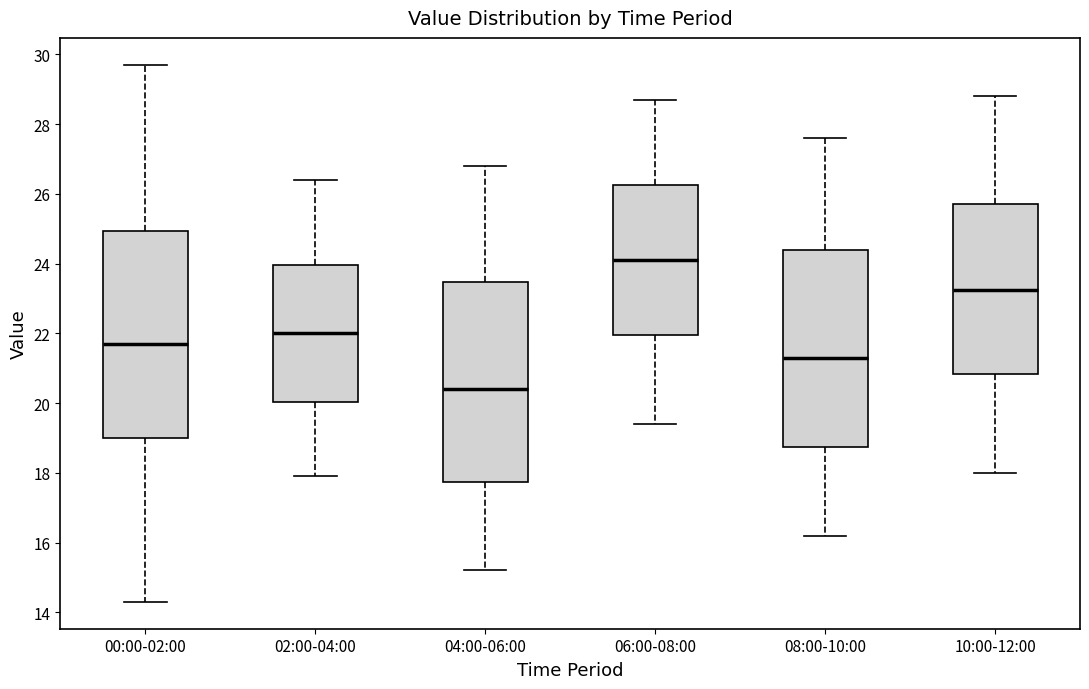

Reading left to right, read every box against the y-axis: the position of its median line, the range the box covers, and the ends of its whiskers. The values are not printed on the chart, so give them approximately, as read against the axis.

00:00-02:00: median 21.8, box 19.0 to 25.0, whiskers 14.4 to 29.8
02:00-04:00: median 22.0, box 20.0 to 24.0, whiskers 18.0 to 26.4
04:00-06:00: median 20.4, box 17.8 to 23.4, whiskers 15.2 to 26.8
06:00-08:00: median 24.2, box 22.0 to 26.2, whiskers 19.4 to 28.8
08:00-10:00: median 21.4, box 18.8 to 24.4, whiskers 16.2 to 27.6
10:00-12:00: median 23.2, box 20.8 to 25.8, whiskers 18.0 to 28.8